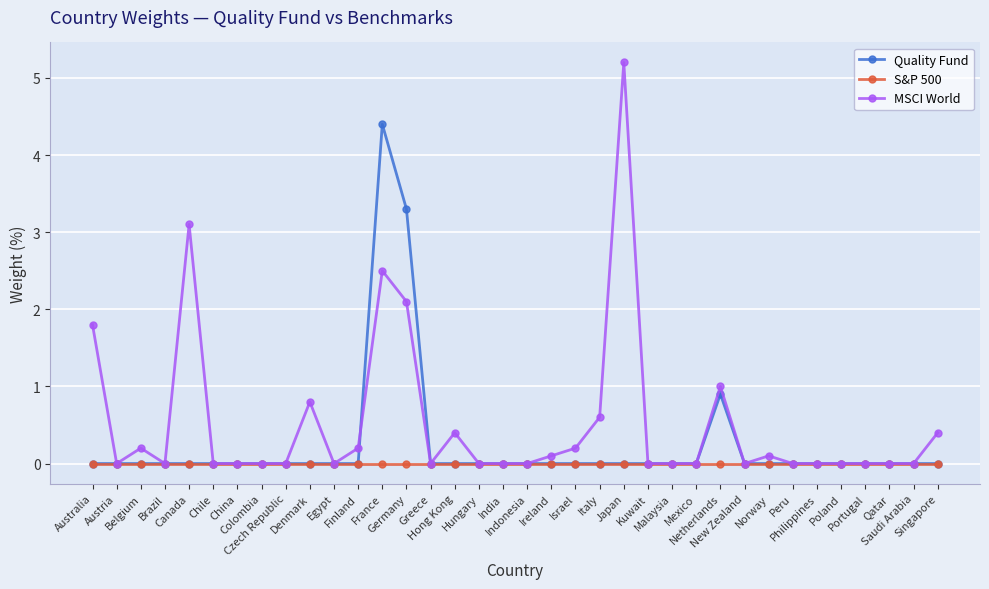

Reading right to left, transcribe all the data shown in this chart.

Quality Fund: 0.0	0.0	0.0	0.0	0.0	0.0	0.0	0.0	0.0	0.9	0.0	0.0	0.0	0.0	0.0	0.0	0.0	0.0	0.0	0.0	0.0	0.0	3.3	4.4	0.0	0.0	0.0	0.0	0.0	0.0	0.0	0.0	0.0	0.0	0.0	0.0
S&P 500: 0.0	0.0	0.0	0.0	0.0	0.0	0.0	0.0	0.0	0.0	0.0	0.0	0.0	0.0	0.0	0.0	0.0	0.0	0.0	0.0	0.0	0.0	0.0	0.0	0.0	0.0	0.0	0.0	0.0	0.0	0.0	0.0	0.0	0.0	0.0	0.0
MSCI World: 0.4	0.0	0.0	0.0	0.0	0.0	0.0	0.1	0.0	1.0	0.0	0.0	0.0	5.2	0.6	0.2	0.1	0.0	0.0	0.0	0.4	0.0	2.1	2.5	0.2	0.0	0.8	0.0	0.0	0.0	0.0	3.1	0.0	0.2	0.0	1.8